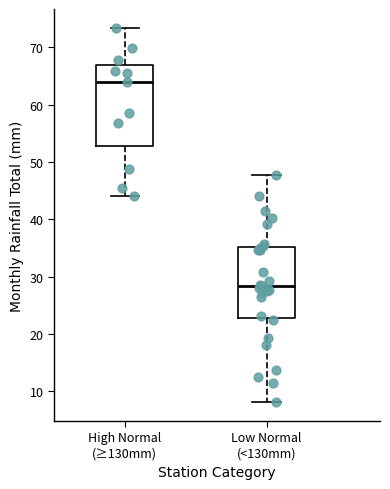

Reading left to right, transcribe this box plot: for each box, give where its median line is, the range the box spans, and where its two whiskers end, as read against the y-axis. The values are not printed on the chart, so give them approximately, as read against the axis.

High Normal (≥130mm): median 64, box 53 to 67, whiskers 44 to 73
Low Normal (<130mm): median 28, box 23 to 35, whiskers 8 to 48